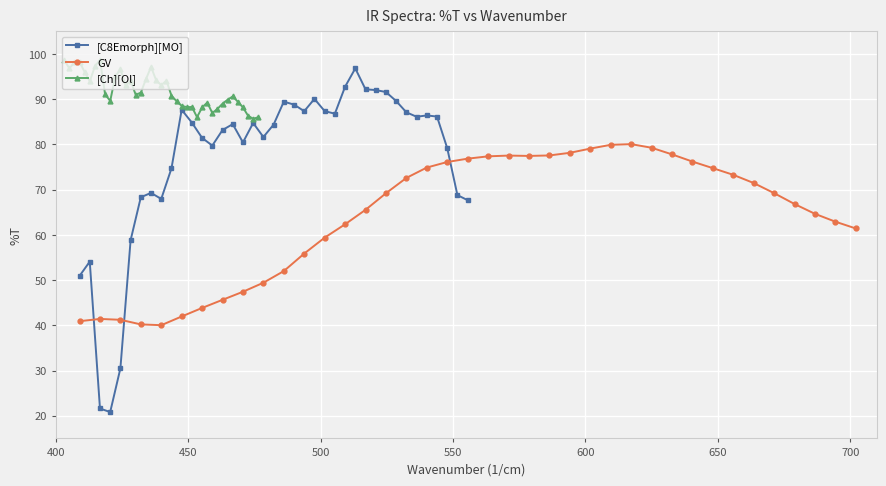

True or false: GV and [Ch][Ol] cross at least once.

False